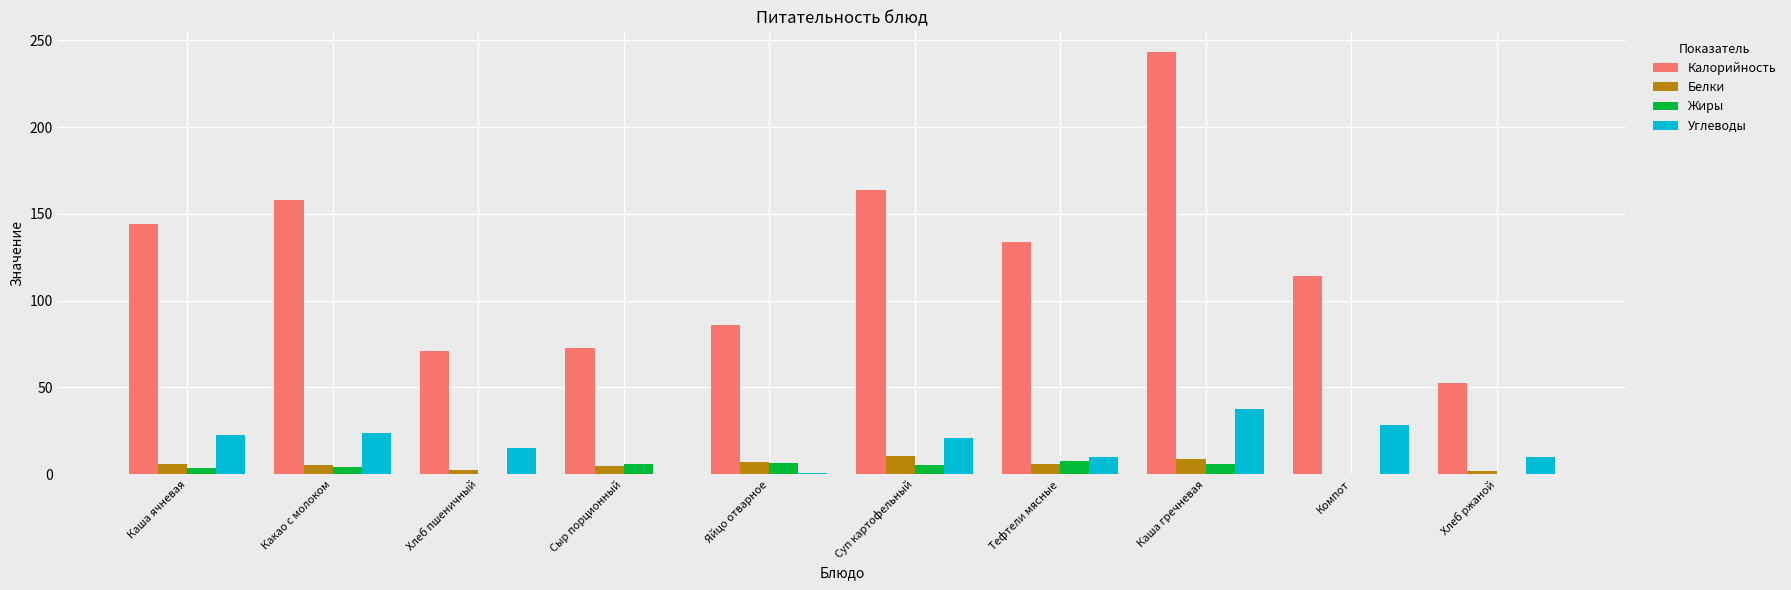

The Жиры series shows 4.4 at Какао с молоком. True or false?

True